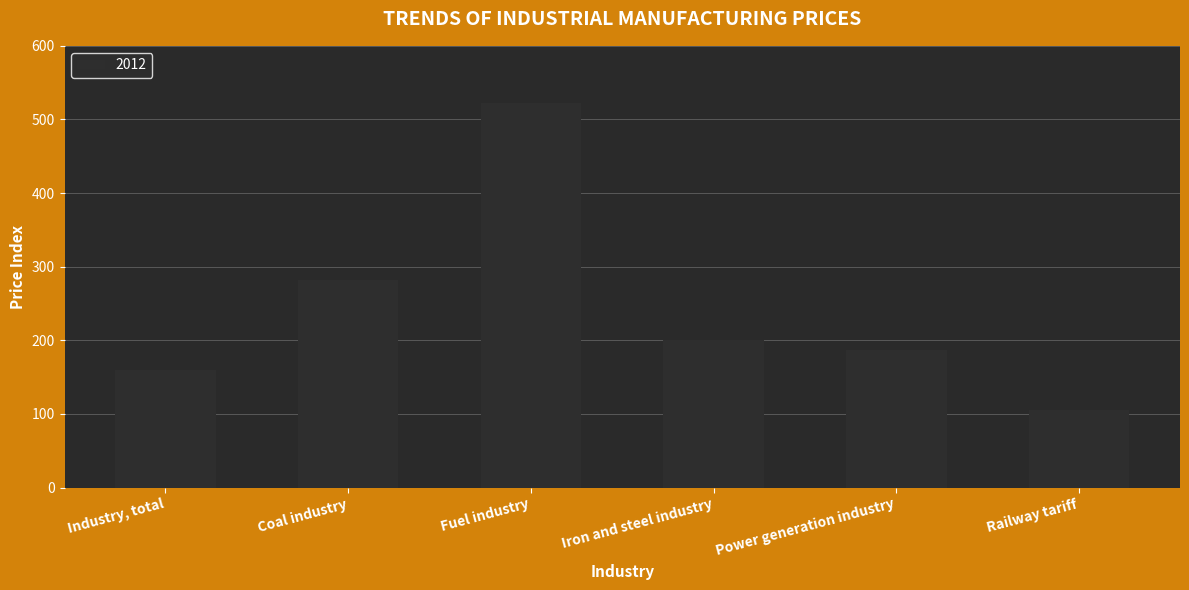

Read the value at Industry, total, to the nearest 50.

150